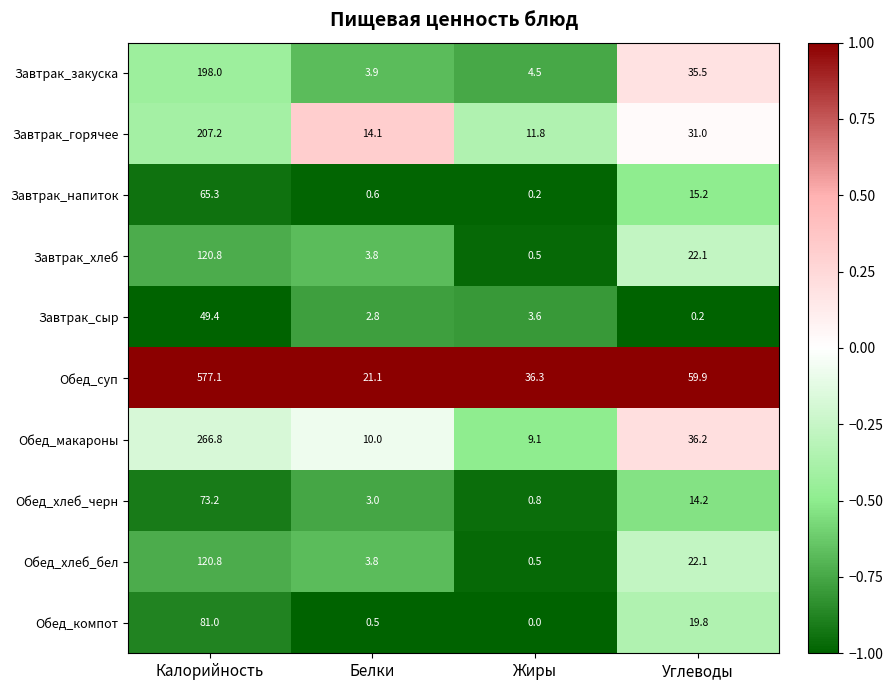

True or false: Завтрак_сыр has a value of 2.8 at Белки.

True